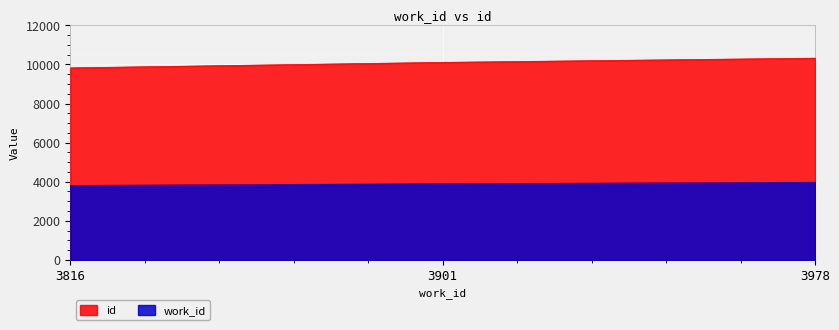

Which label corresponds to the smallest value in the chart?

3816